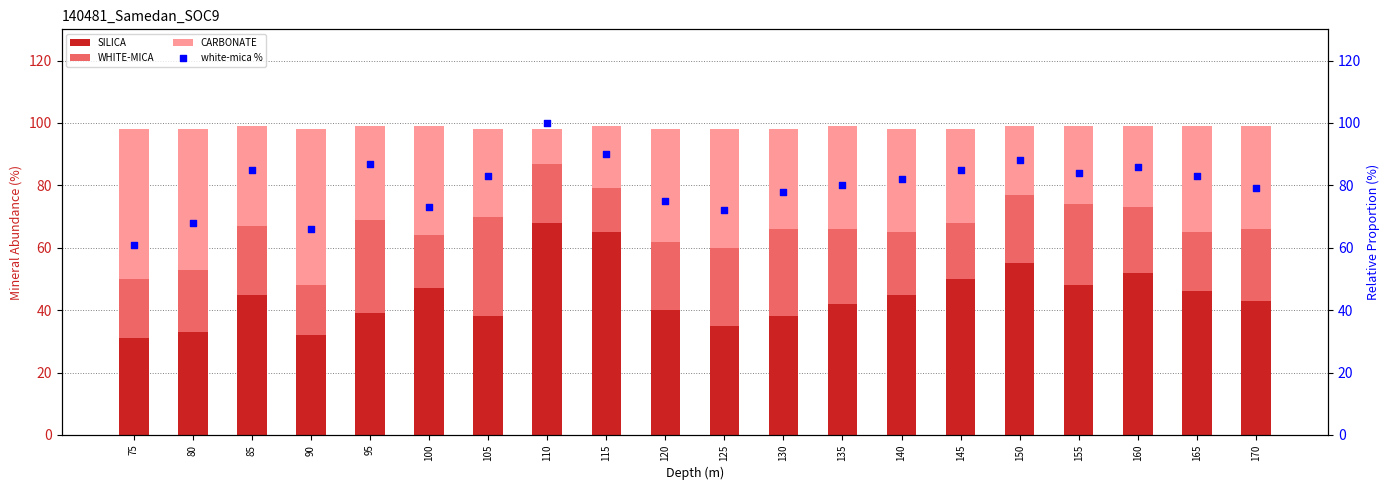

At which category is the sum across all series the highest?

110